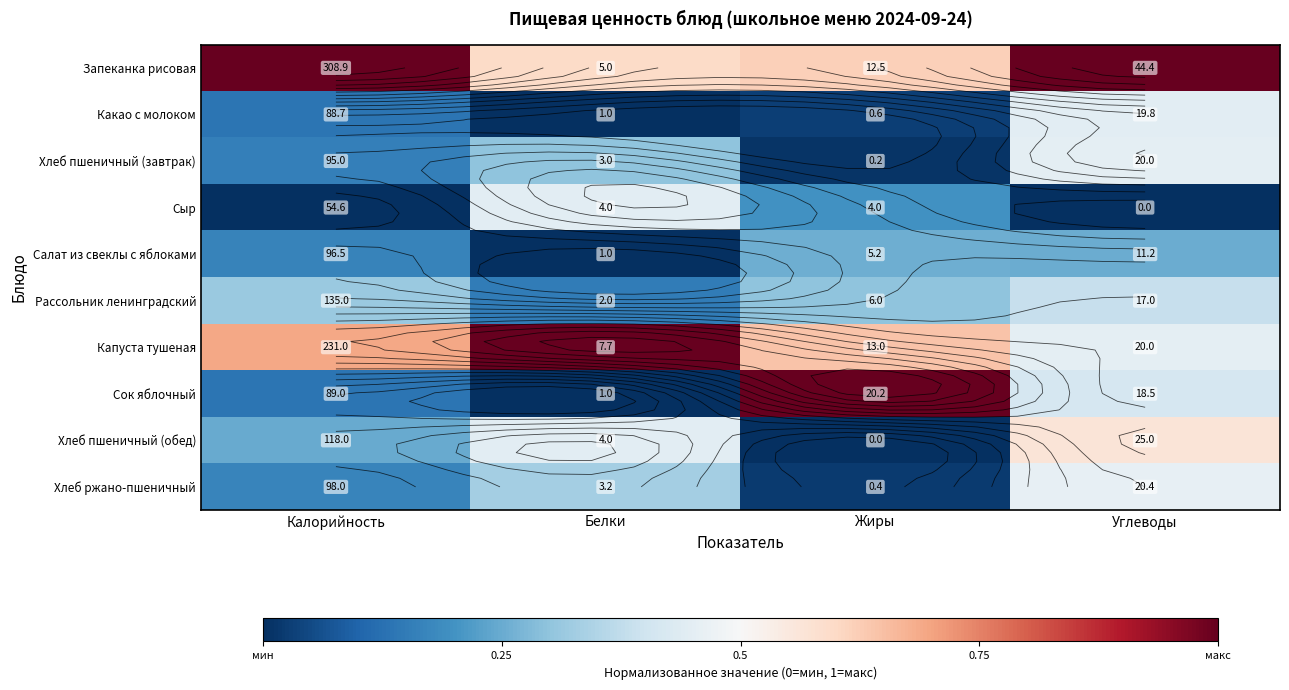

True or false: Сыр has a value of 0.0 at Углеводы.

True